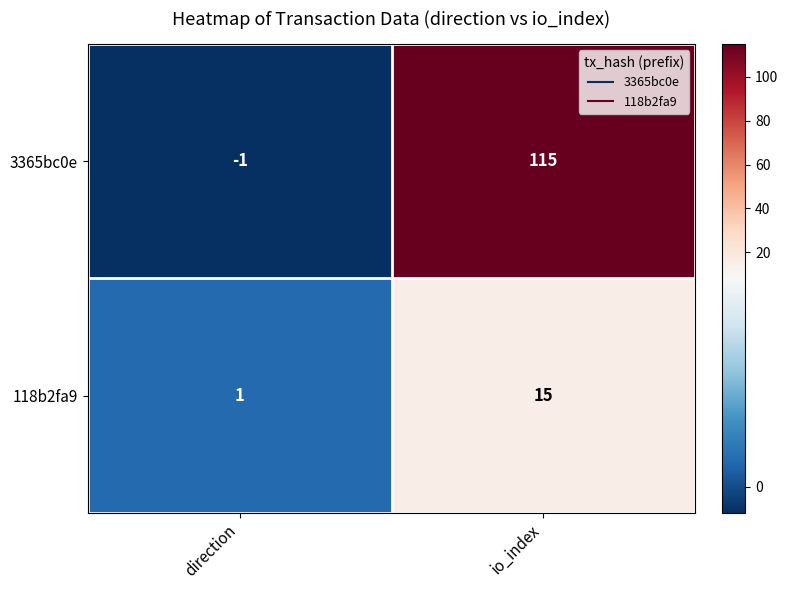

Reading right to left, transcribe all the data shown in this chart.

3365bc0e: io_index=115	direction=-1
118b2fa9: io_index=15	direction=1